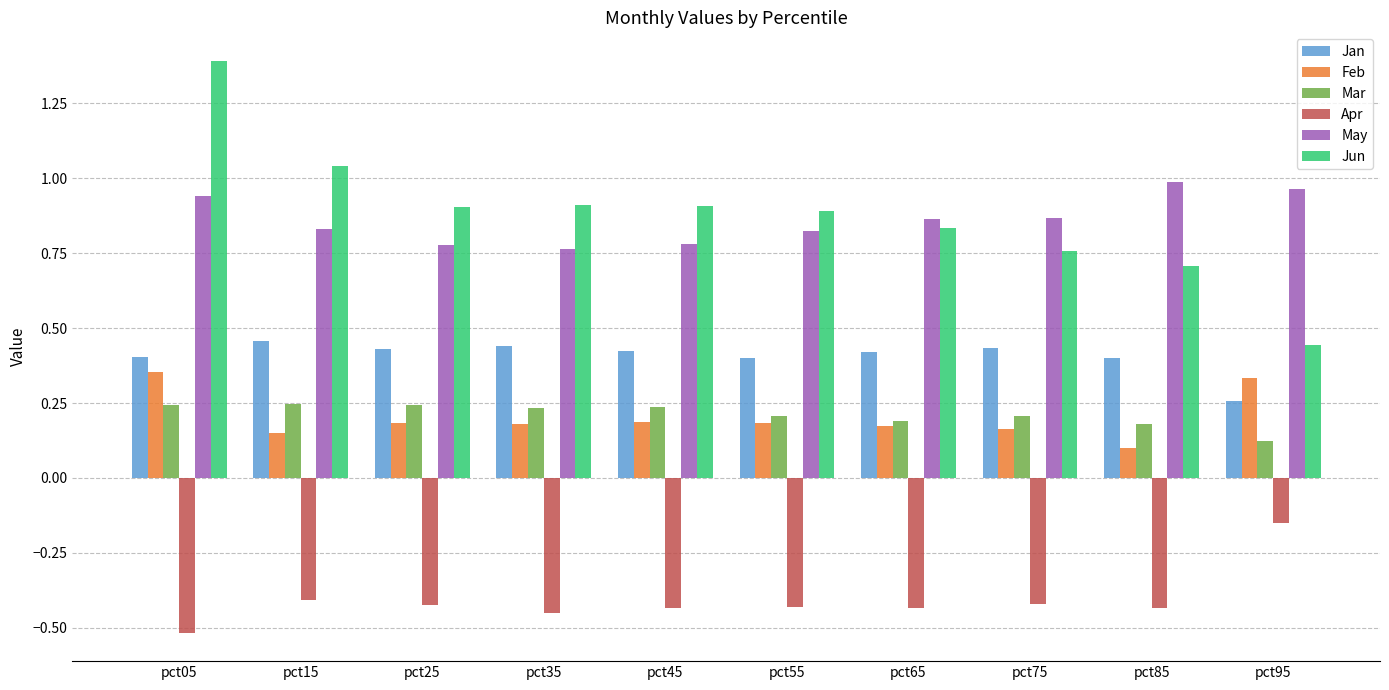

Rank the series by their maximum value, from lowest to highest.

Apr, Mar, Feb, Jan, May, Jun